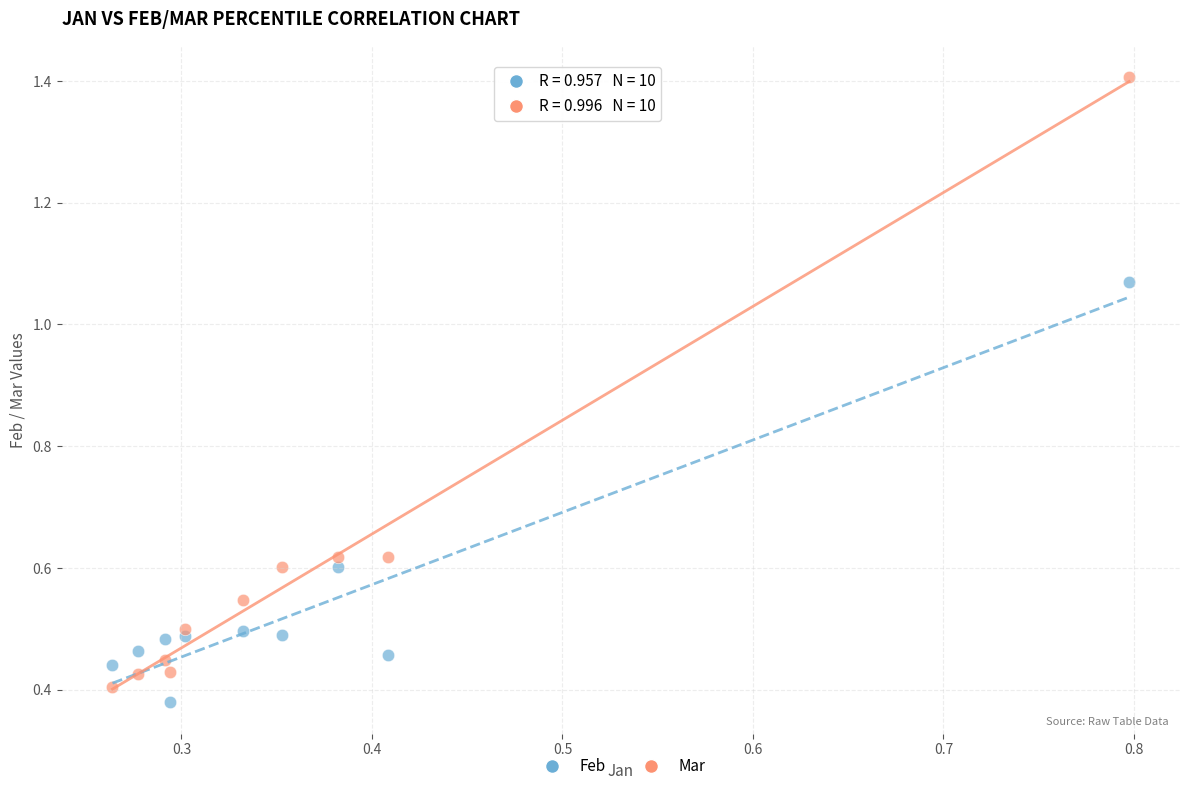

Across all data points, what is the range of Y values (max minus min)?

1.0